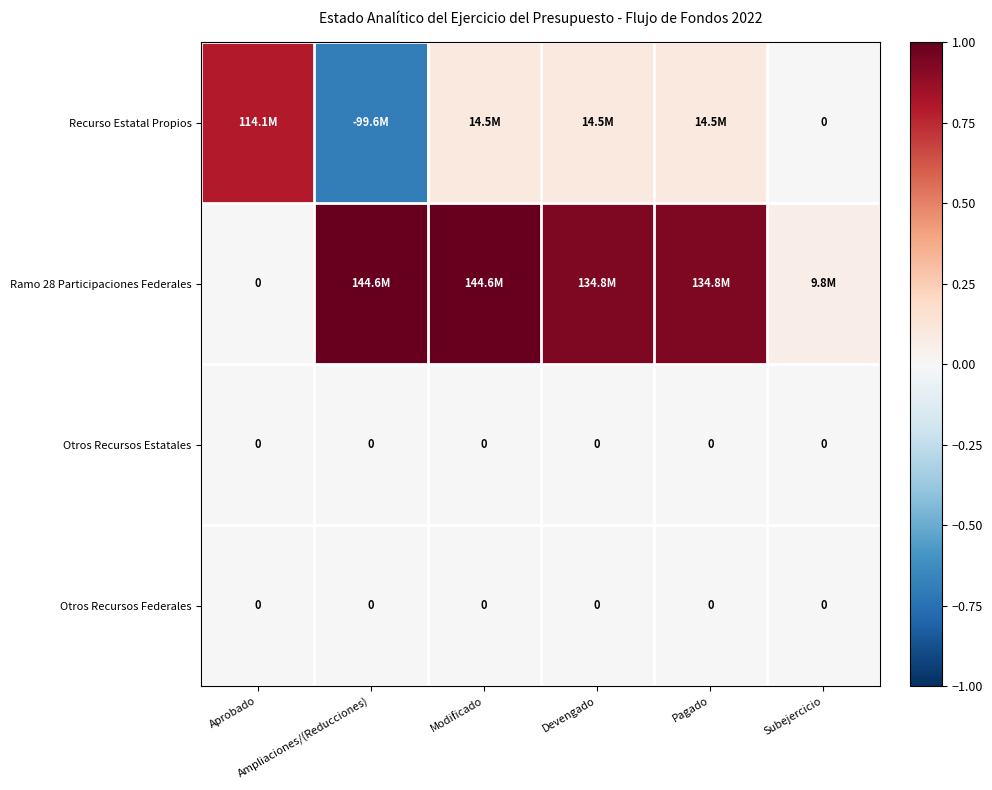

Is it true that Otros Recursos Federales equals 0.0 at Aprobado?

True